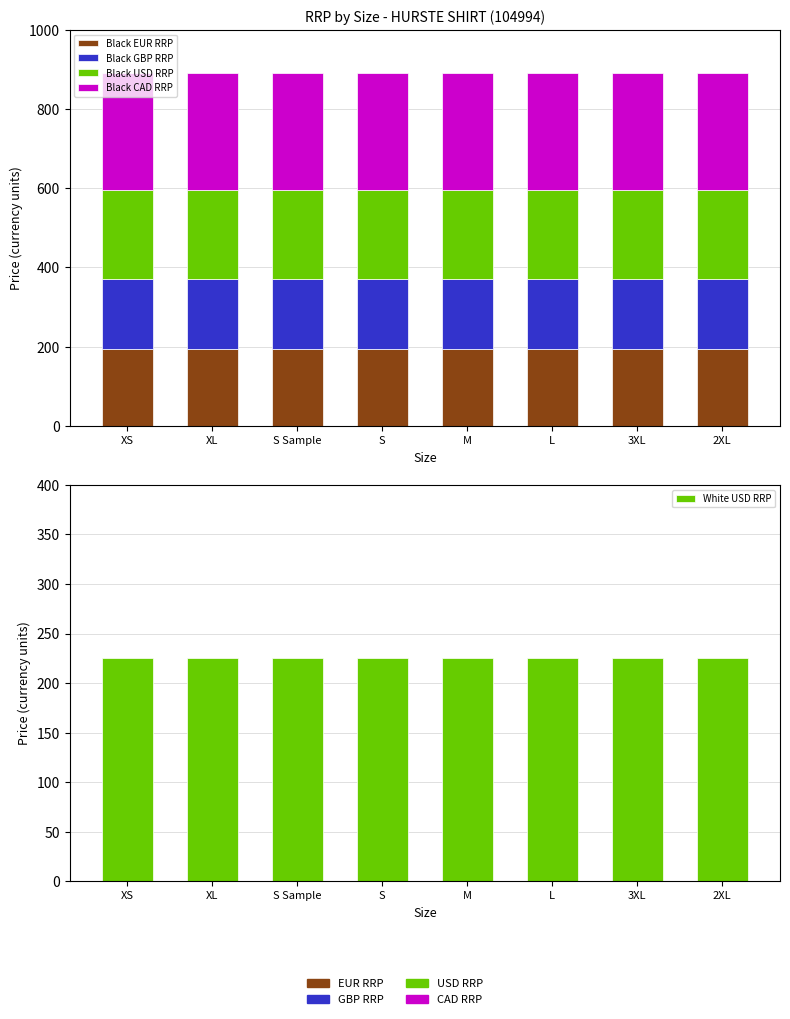

What position from the right is S?

5